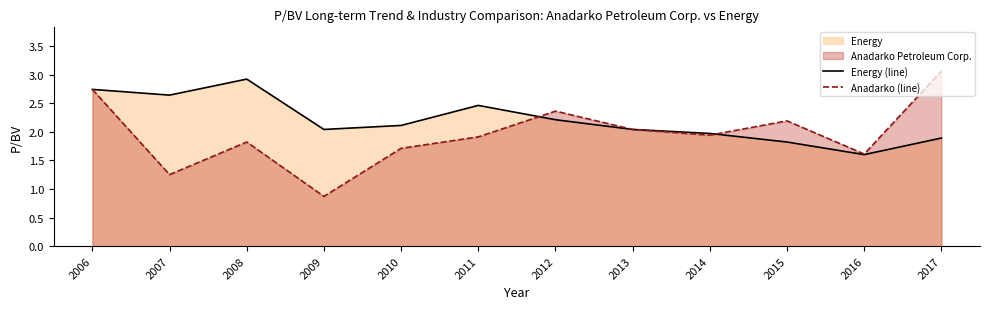

At how many categories does at least one series exceed 2?

10